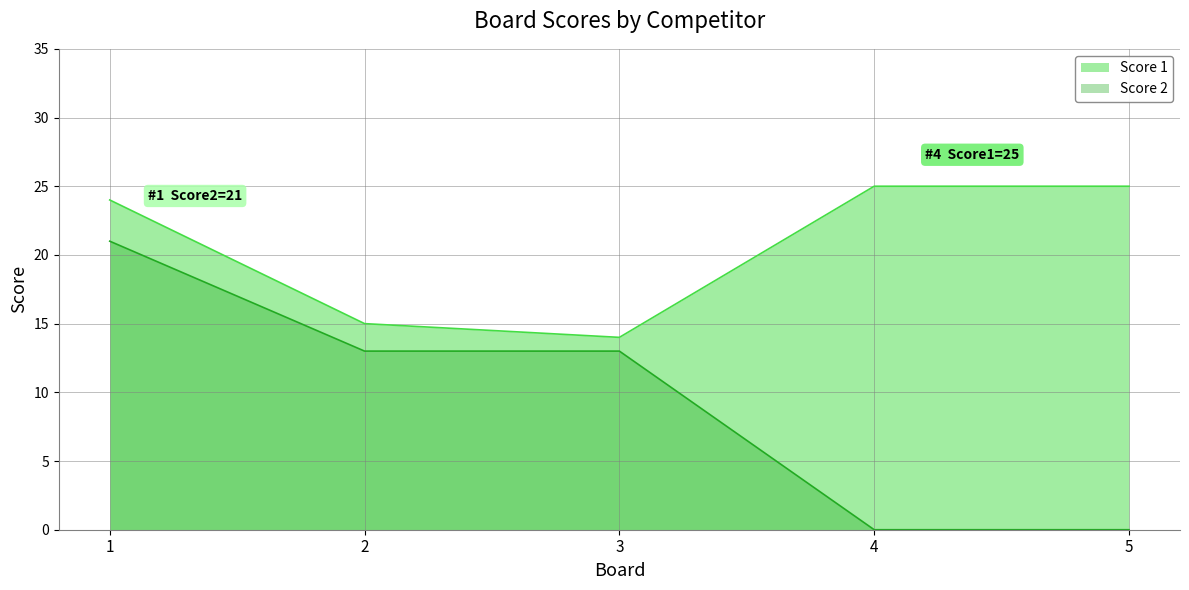

True or false: Score 1 and Score 2 cross at least once.

False